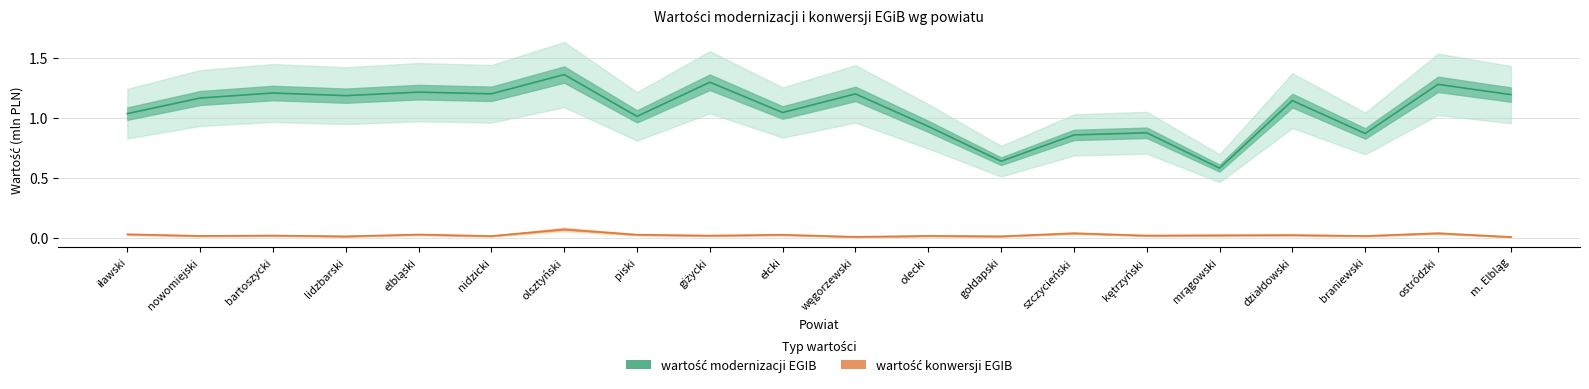

True or false: wartość konwersji EGIB has a value of 0.0 at bartoszycki.

True